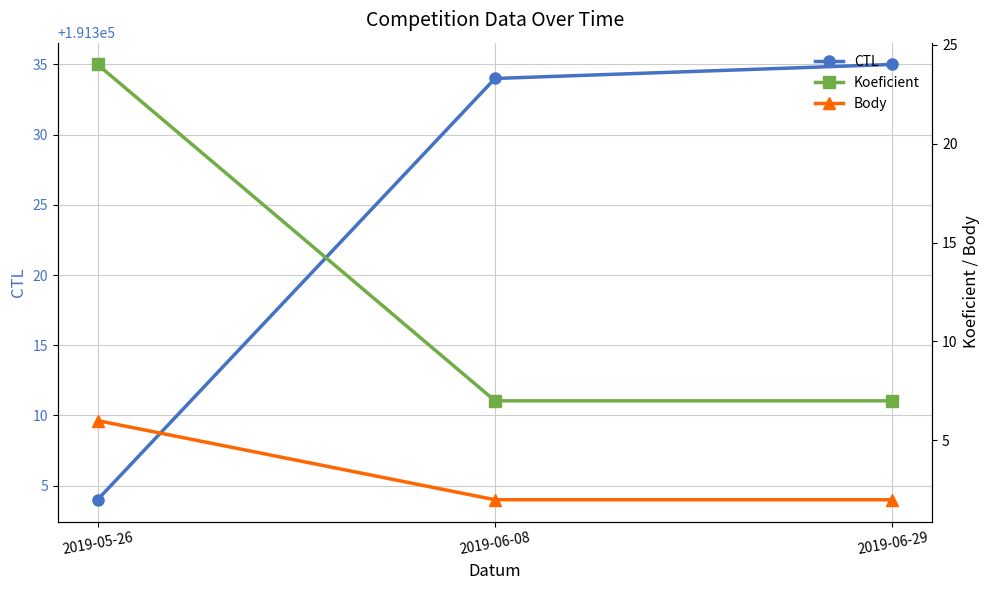

Does the chart have visible grid lines?

Yes